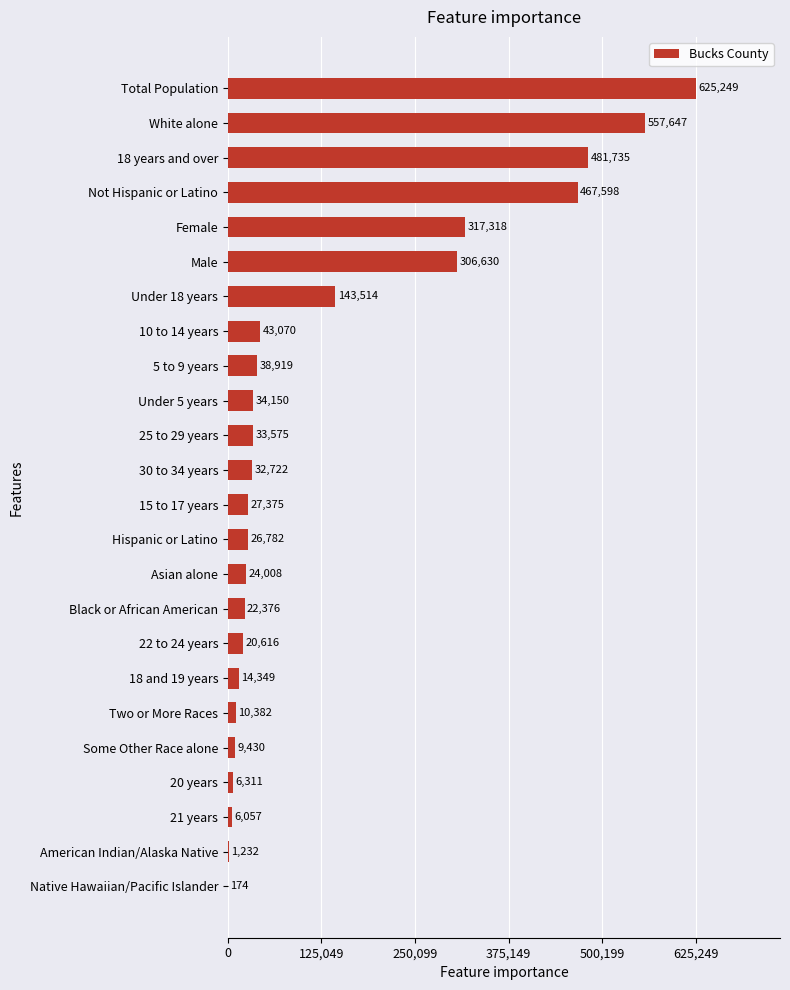

What value does the data have at 18 and 19 years, to the nearest 100?

14300